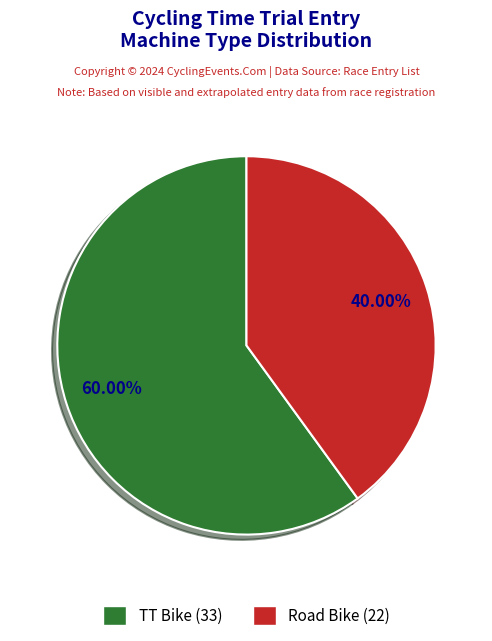

How many segments does this pie chart have?

2